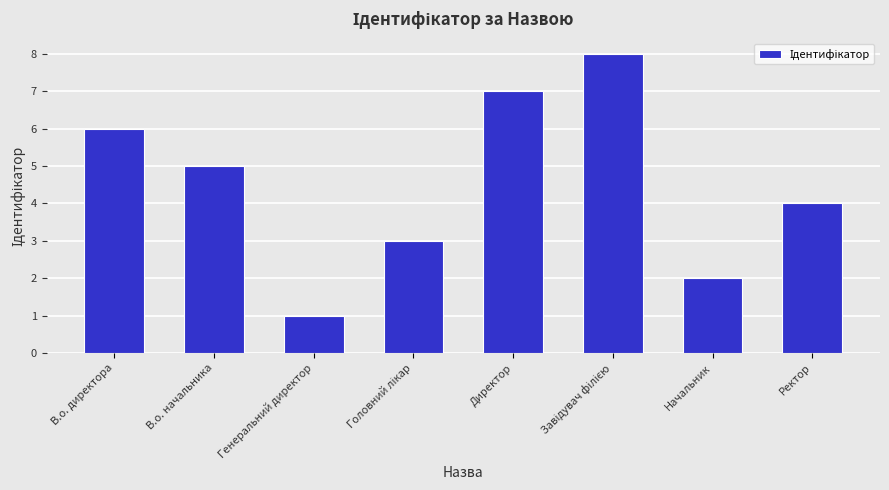

The chart shows a value of 11 at Директор. True or false?

False